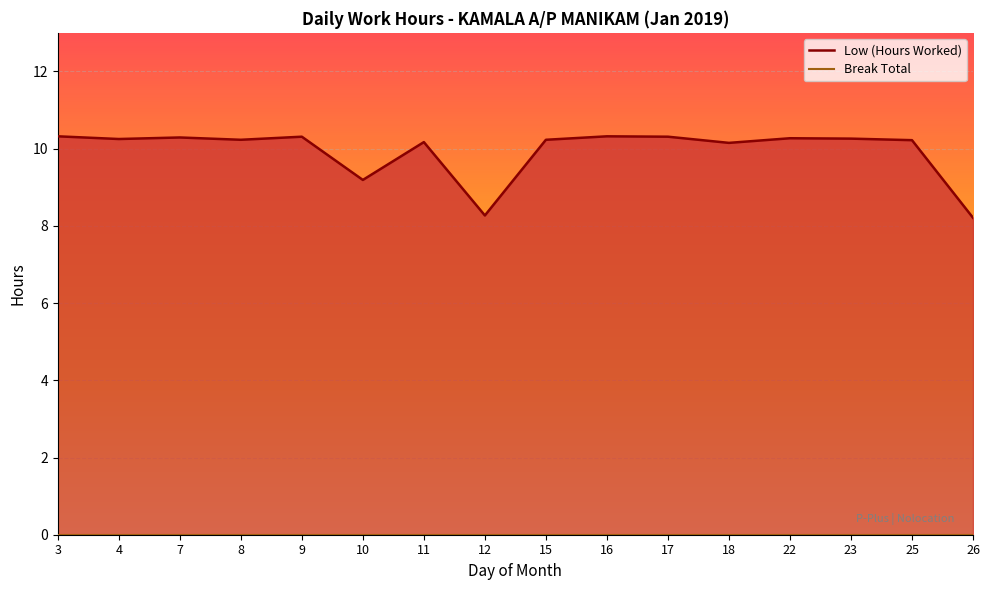

Between 12 and 10, which is larger?

10